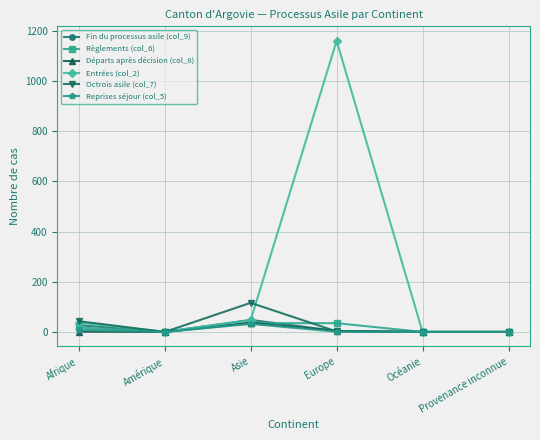

What is the label of the 4th point from the left?

Europe